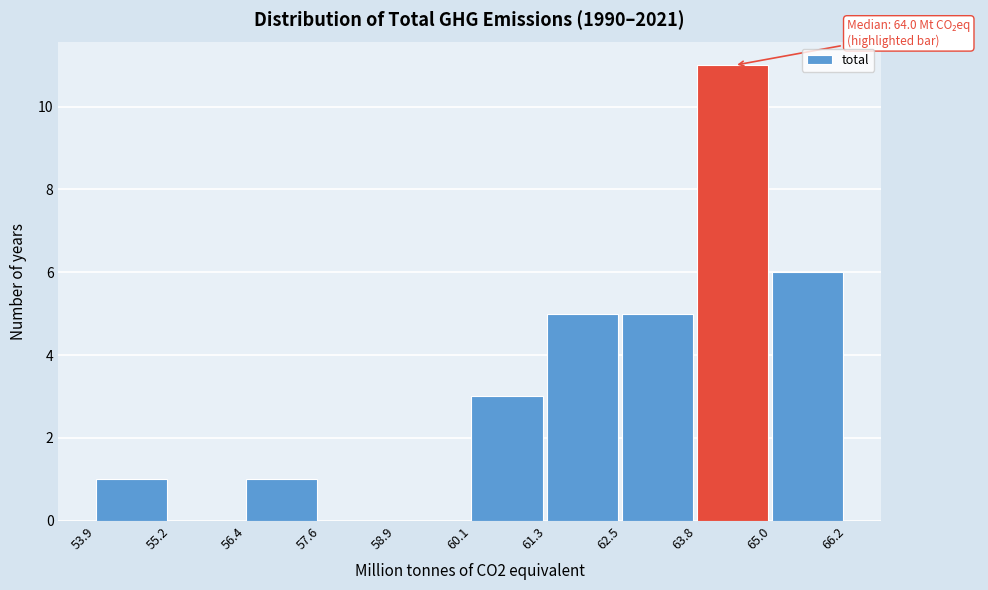

Which range on the x-axis has the tallest bar?

63.8 to 65.0